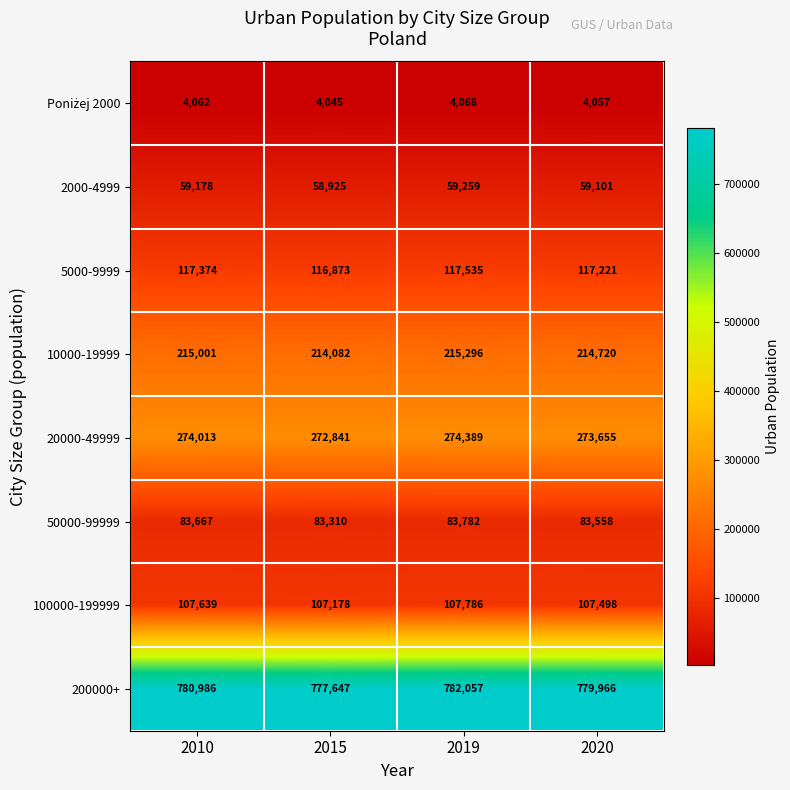

Between 2015 and 2020, which series saw the biggest shift?

200000+